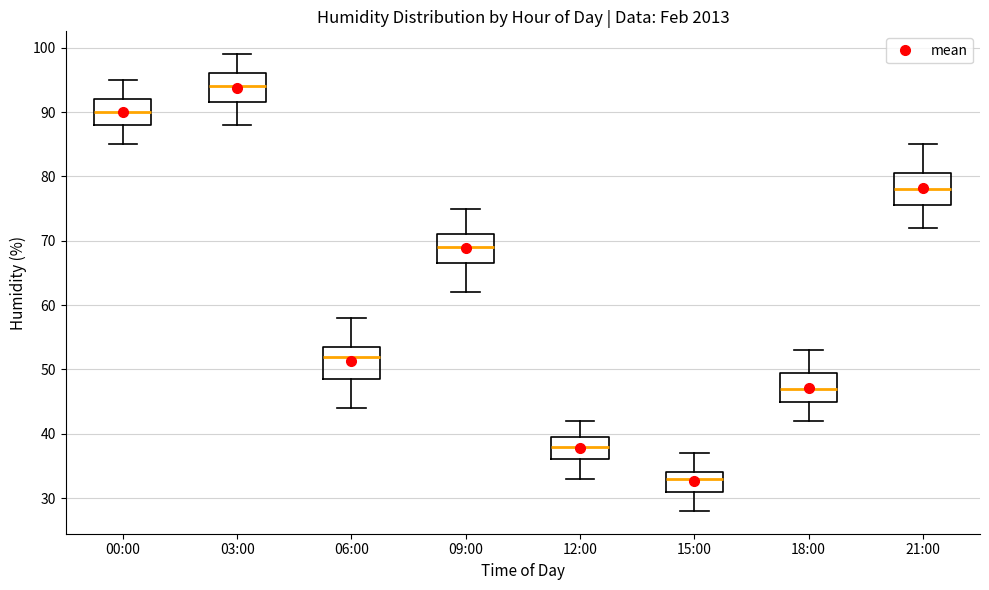

Which box's median line is the lowest?

15:00